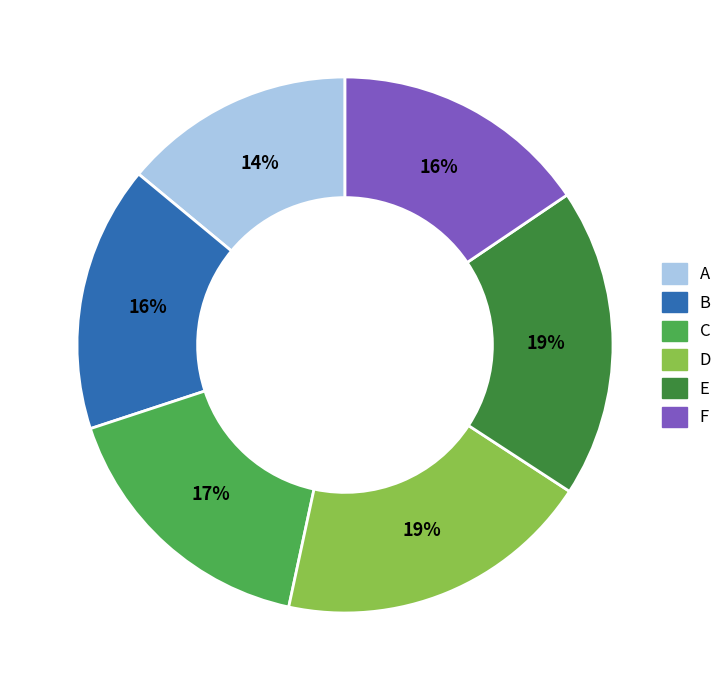

What is the ratio of the value at B to the value at A?

1.1